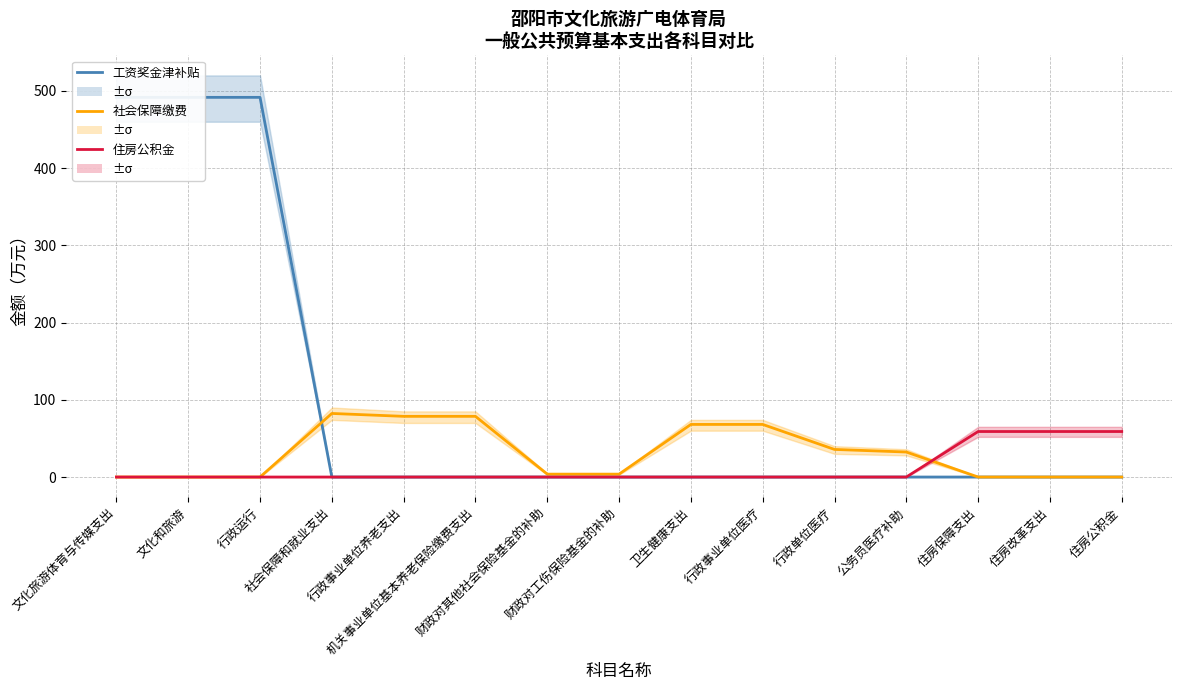

Where is 工资奖金津补贴 nearest to the value 245?

社会保障和就业支出